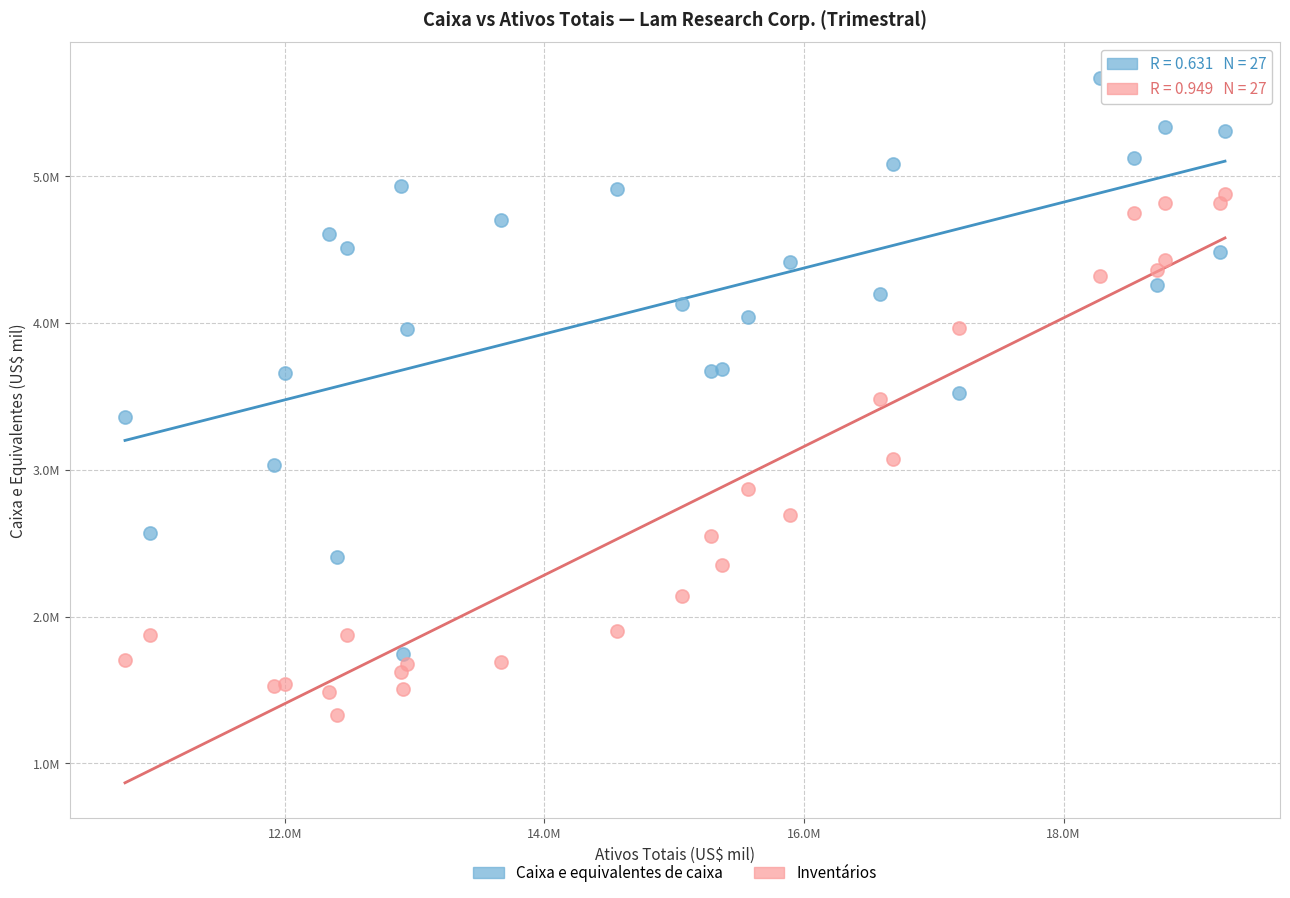

Which series reaches the maximum Y coordinate?

Caixa e equivalentes de caixa